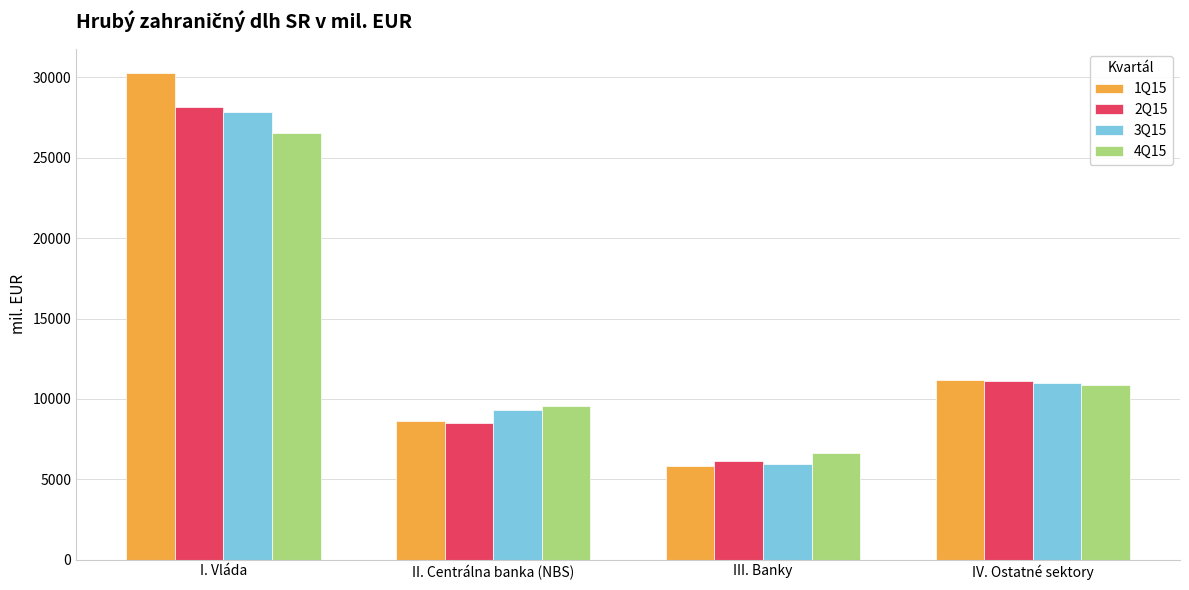

What is the value of the 1Q15 bar at the 1st from the left?

30269.4